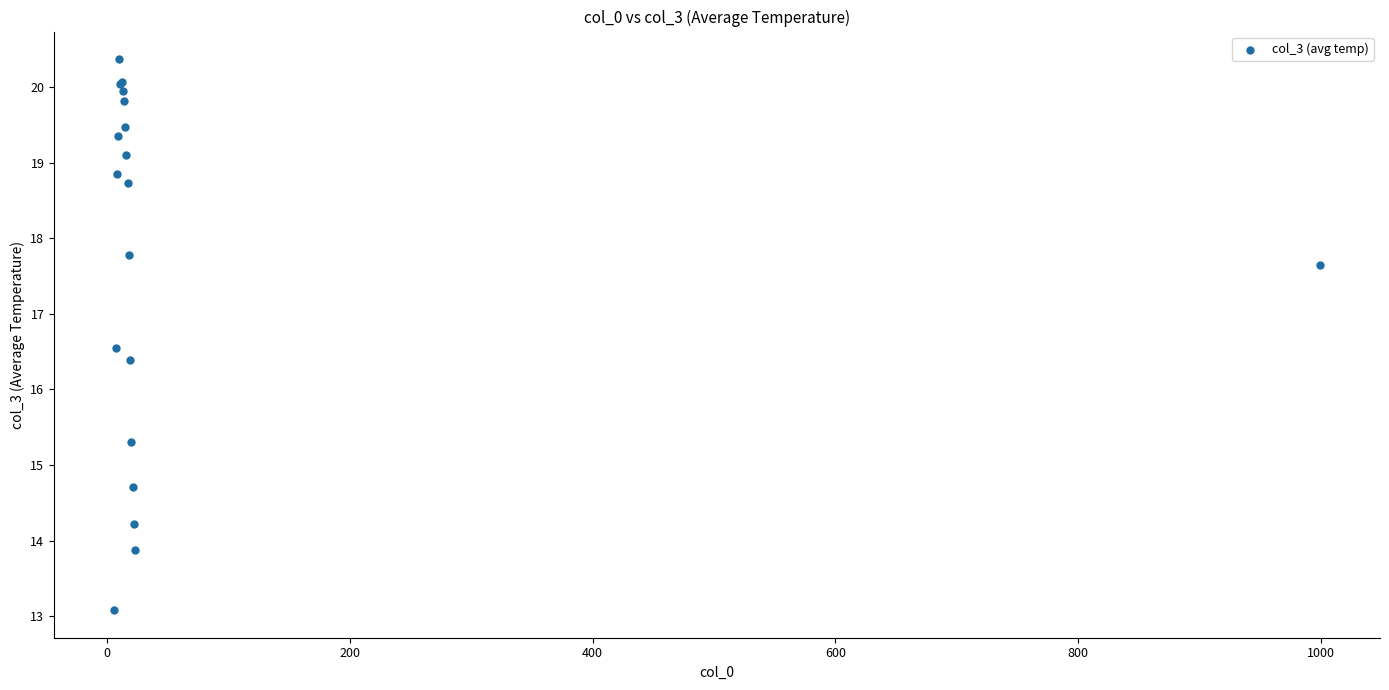

What Y value in the scatter plot is closest to 16?

16.4